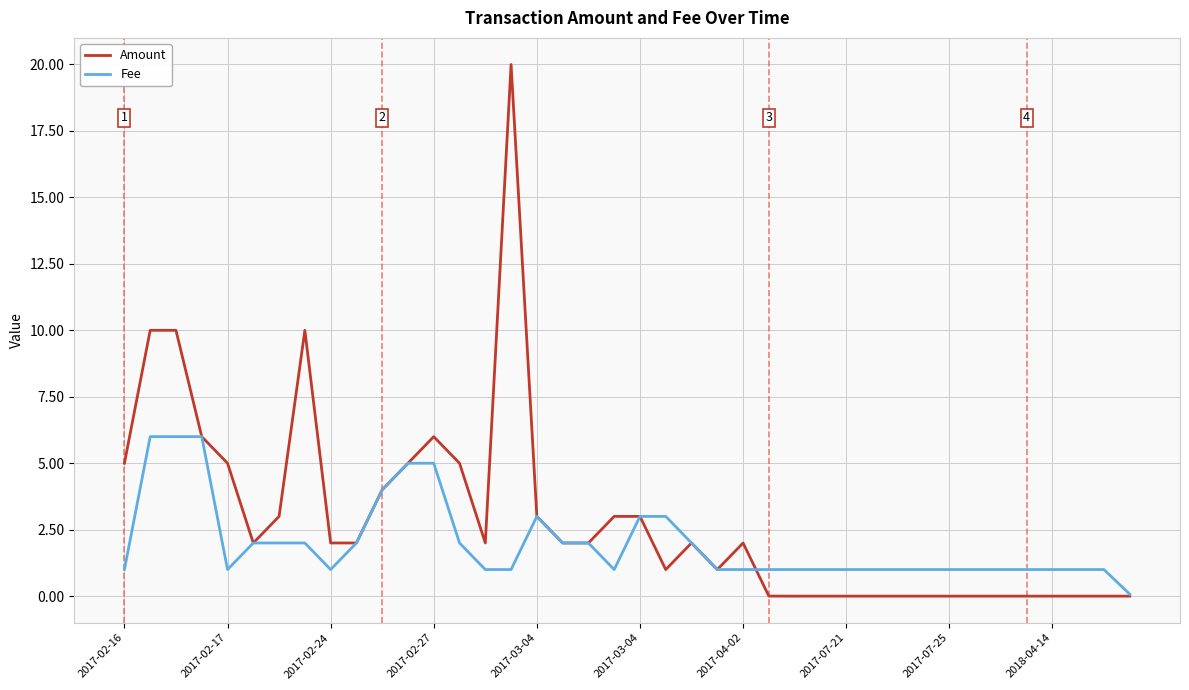

Which series has the widest spread of values?

Amount